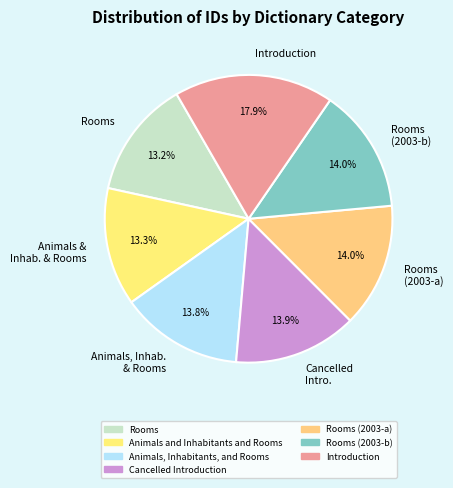

Combined, what portion of the pie is Rooms (2003-b) and Introduction?

31.9%